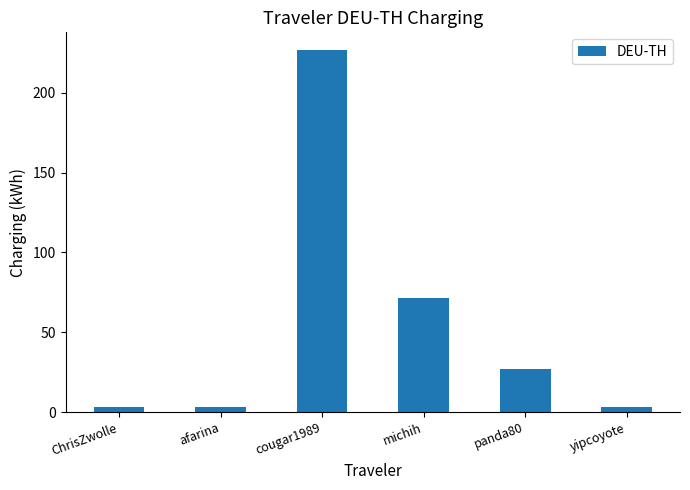

What is the maximum value shown in the chart?

226.6